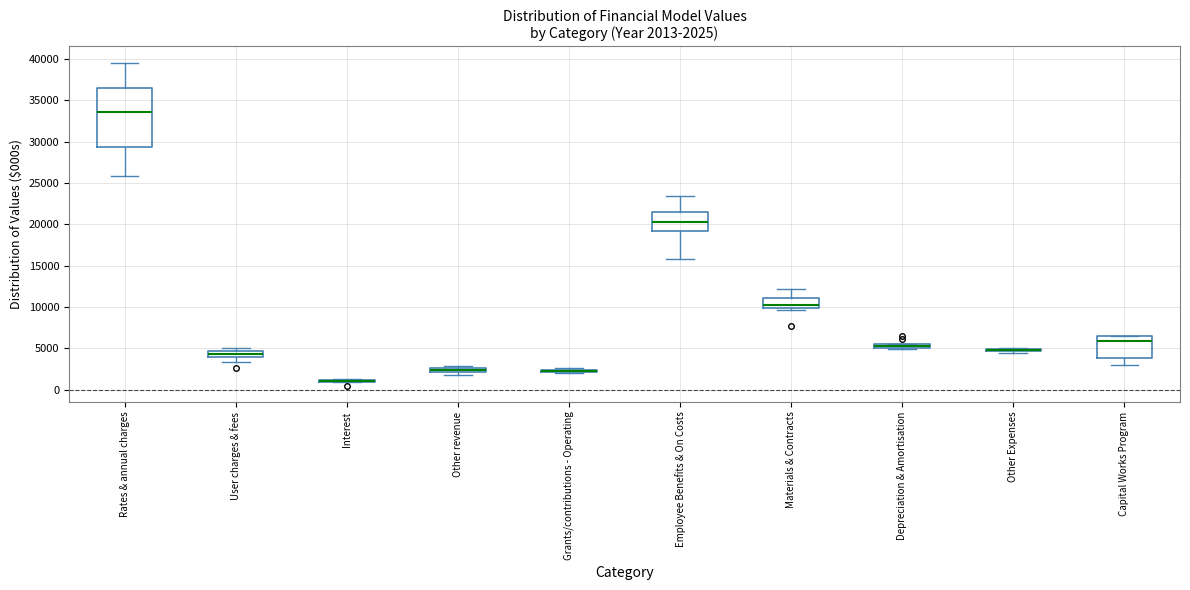

Which box is the tallest, from its lower edge to its upper edge?

Rates & annual charges